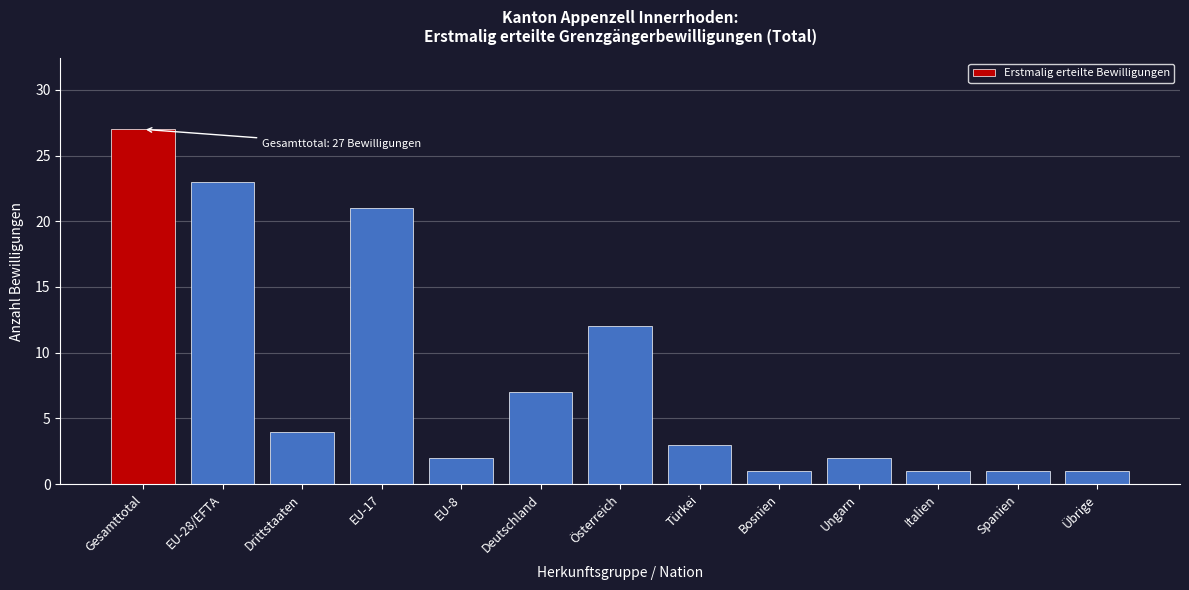

Reading right to left, what are all the values shown in this chart?

1	1	1	2	1	3	12	7	2	21	4	23	27